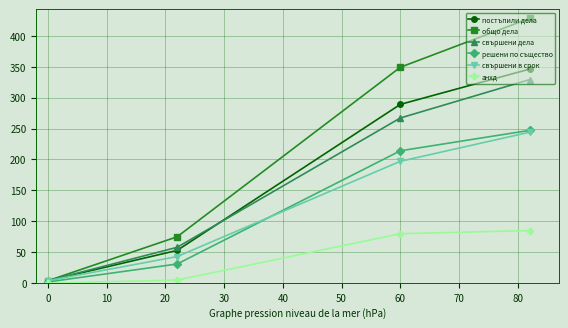

Which series has the largest total across all categories?

общо дела